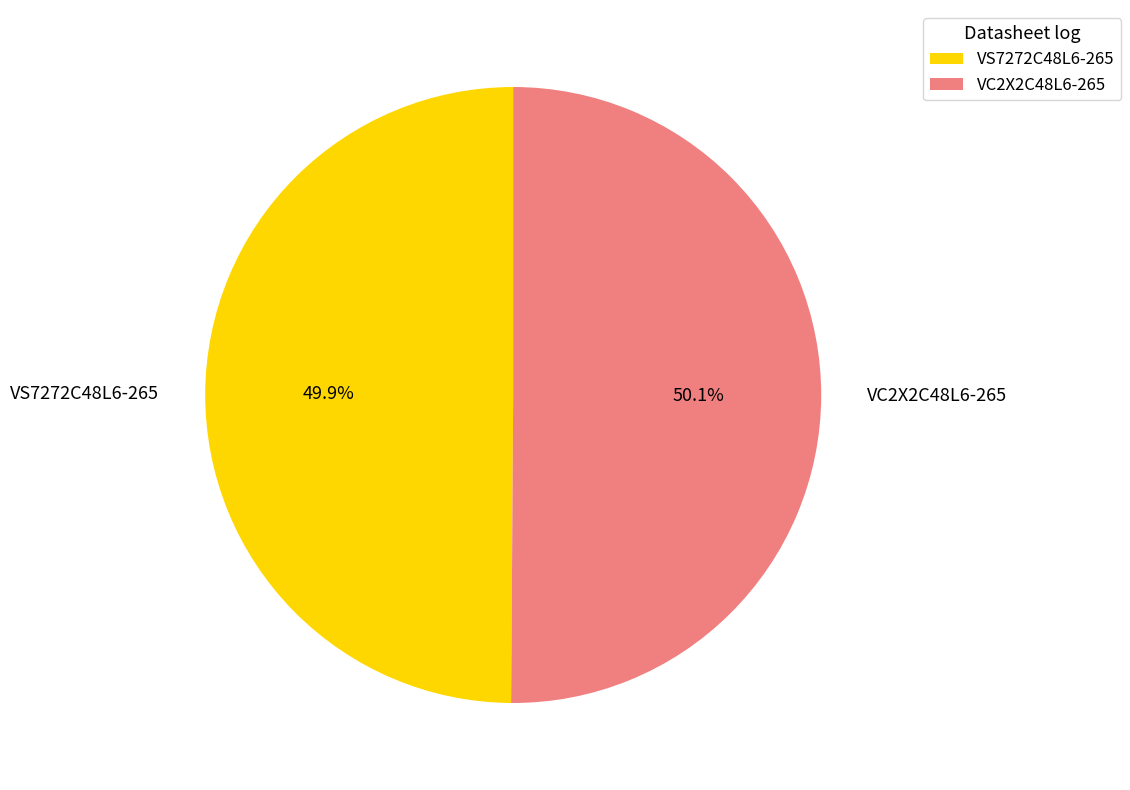

Does any single category account for the majority?

Yes